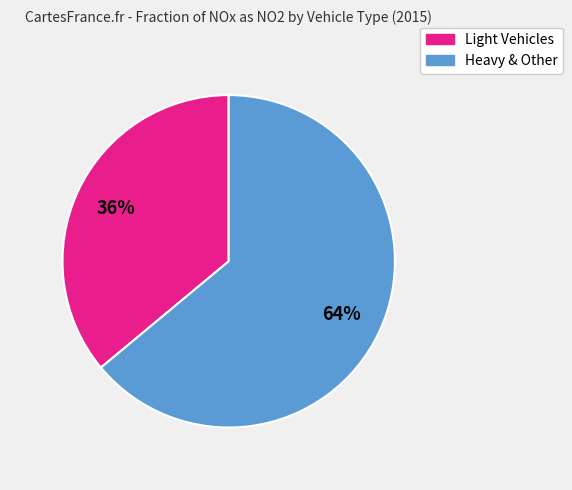

Is there a majority slice in this chart?

Yes